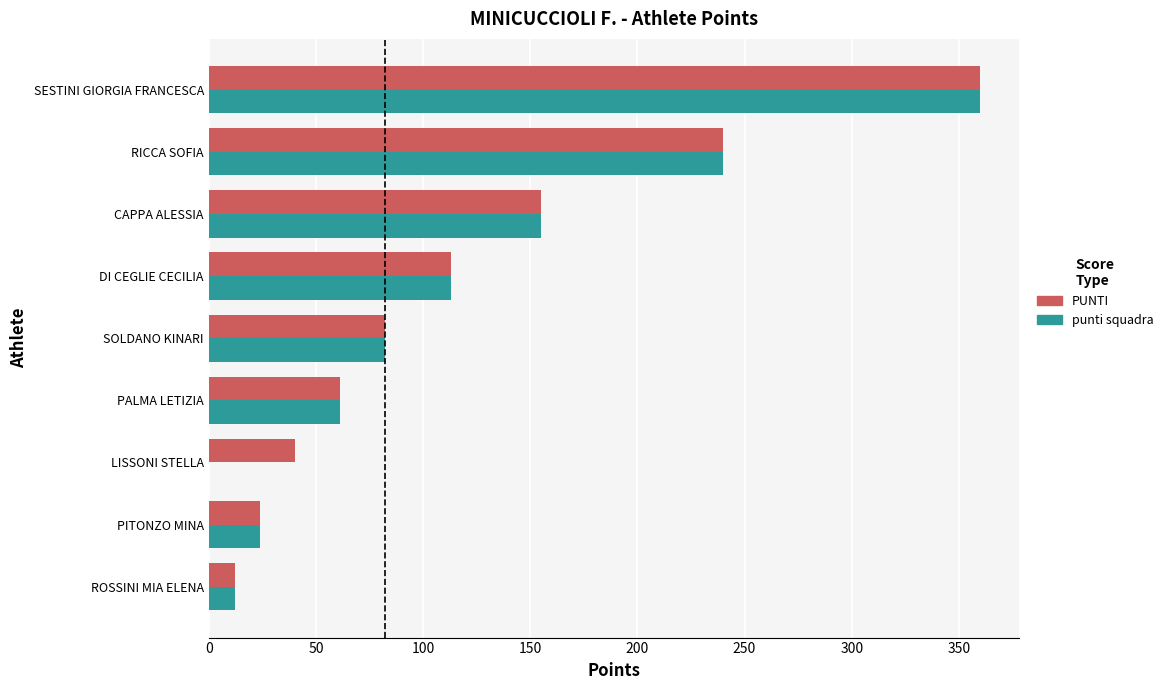

What is the sum of the punti squadra values at DI CEGLIE CECILIA and SOLDANO KINARI?

195